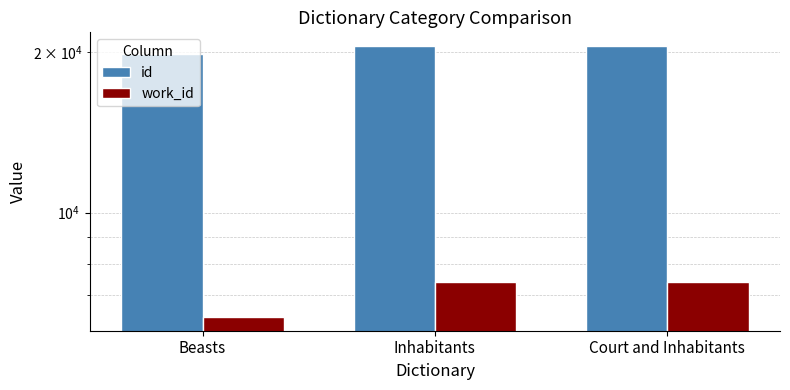

How many bars are there in each group?

2